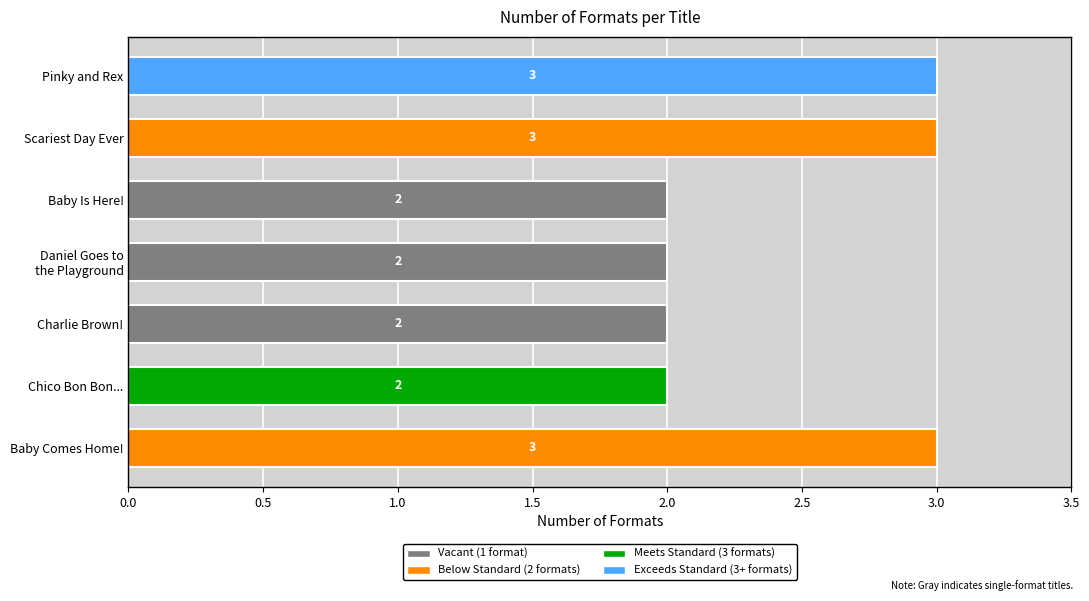

Which has a higher value, Pinky and Rex or Chico Bon Bon...?

Pinky and Rex